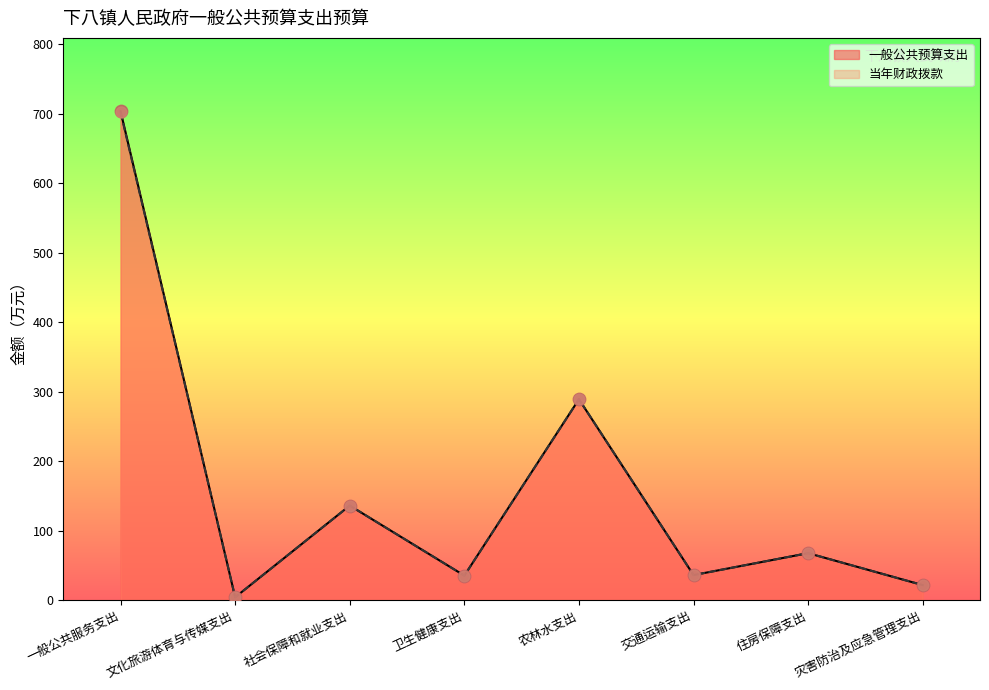

What are all the series names shown in the legend?

一般公共预算支出, 当年财政拨款